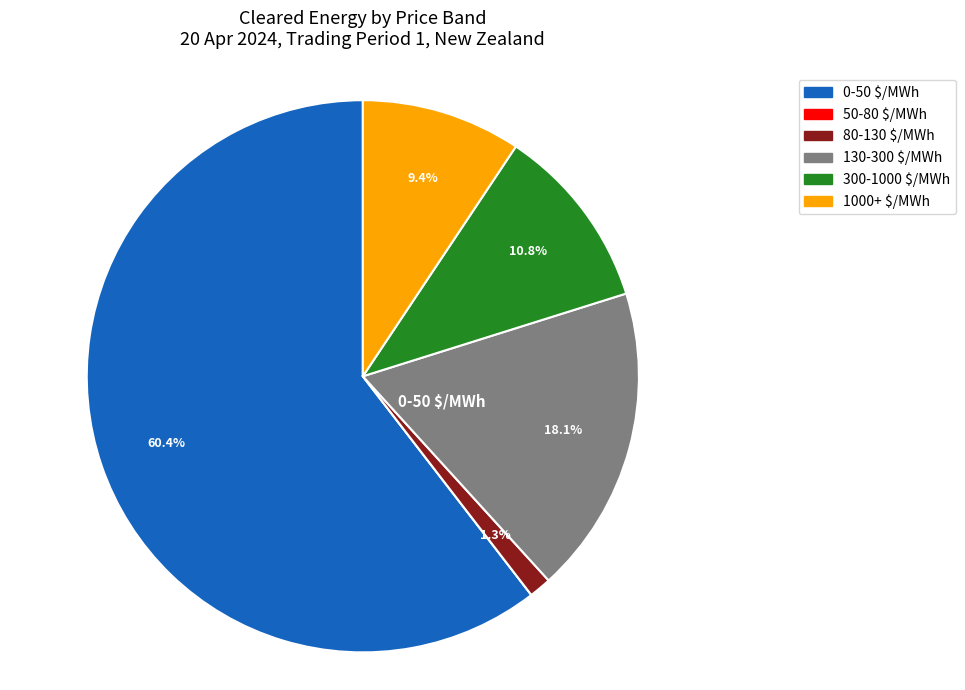

How many slices are in this pie chart?

6